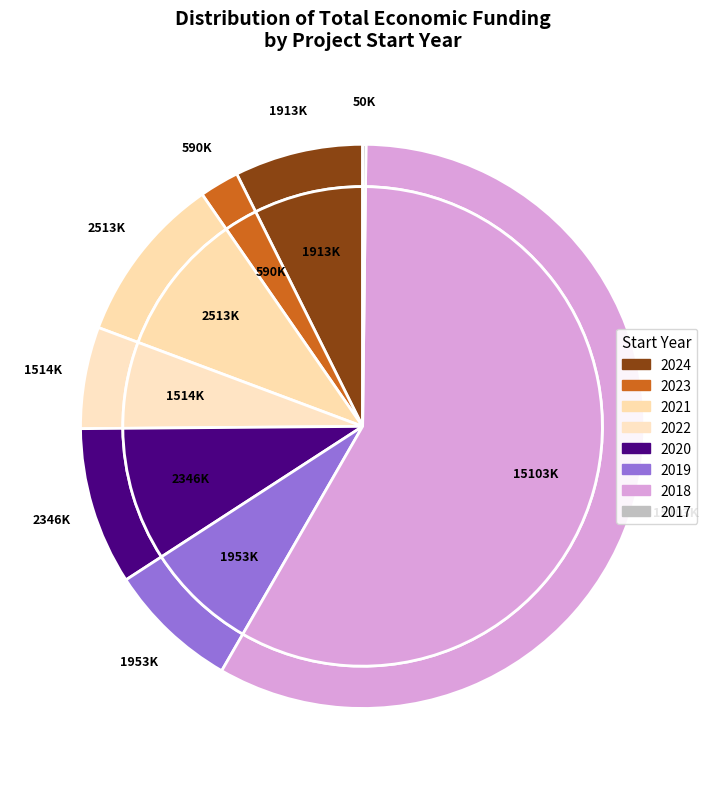

To the nearest percent, what is the difference between the 2020 and 2022 slice percentages?

3%